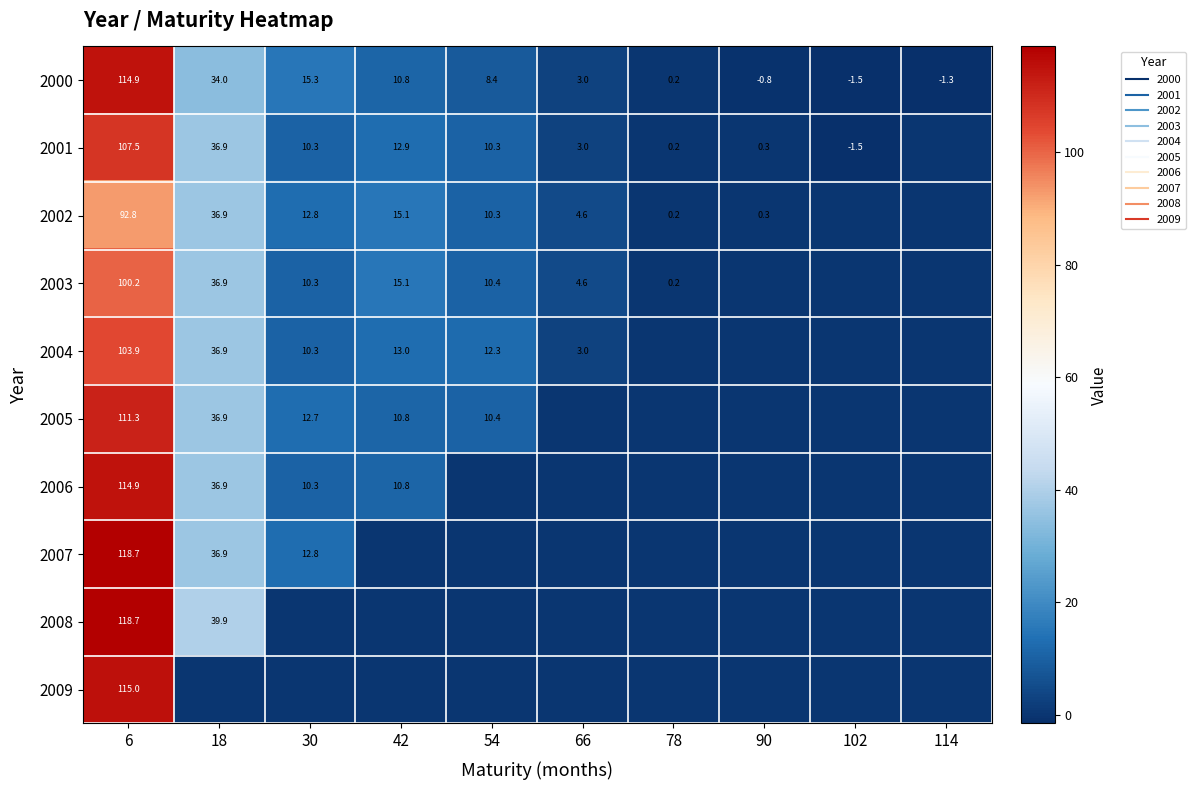

Rank the categories by 2000 value from highest to lowest.

6, 18, 30, 42, 54, 66, 78, 90, 114, 102